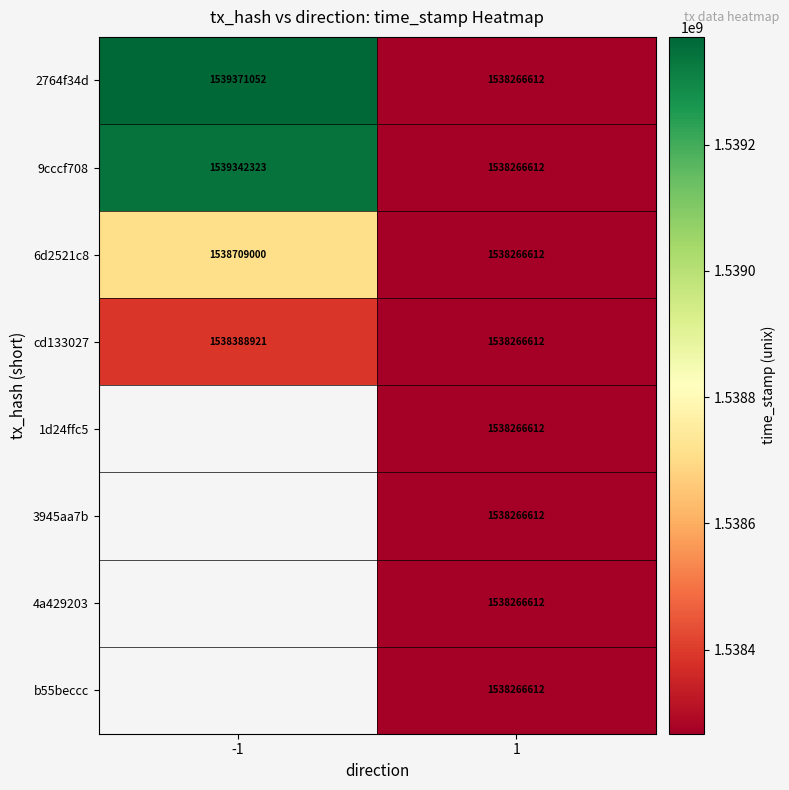

The 1d24ffc5 series shows 1538266612 at 1. True or false?

True